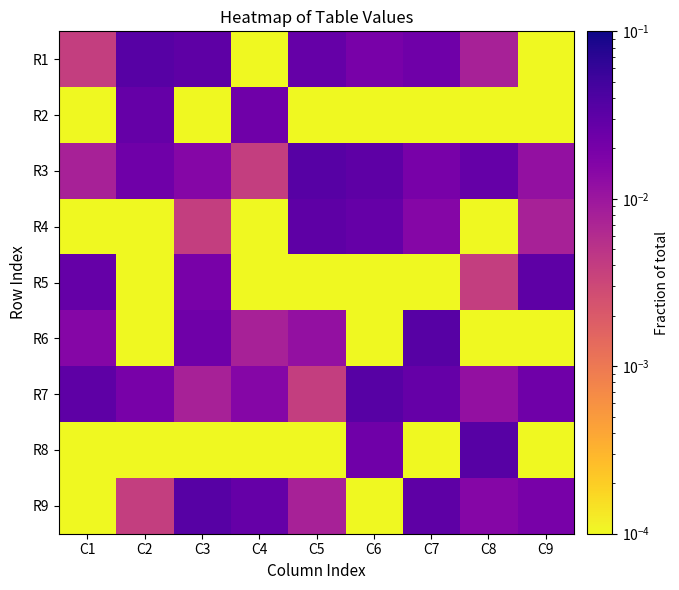

At C4, list the series in order from largest to smallest.

R9, R2, R7, R6, R3, R1, R4, R5, R8